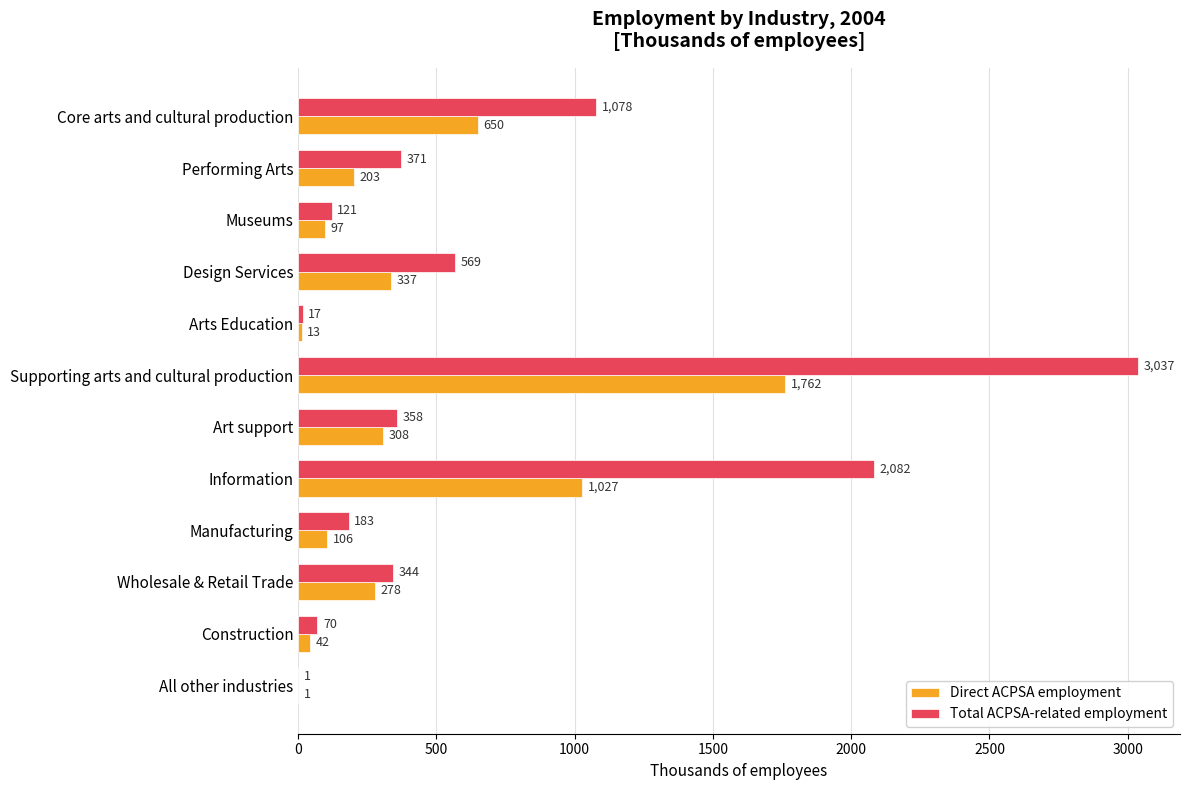

At which label does Direct ACPSA employment reach its peak?

Supporting arts and cultural production